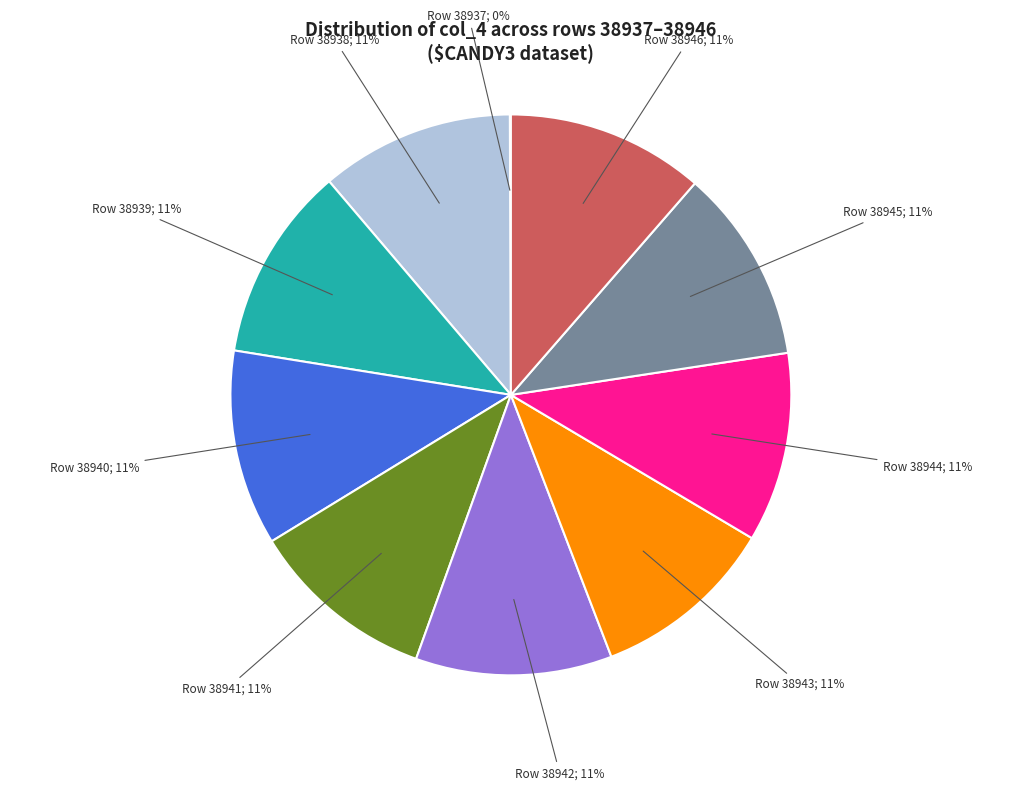

Is there a majority slice in this chart?

No